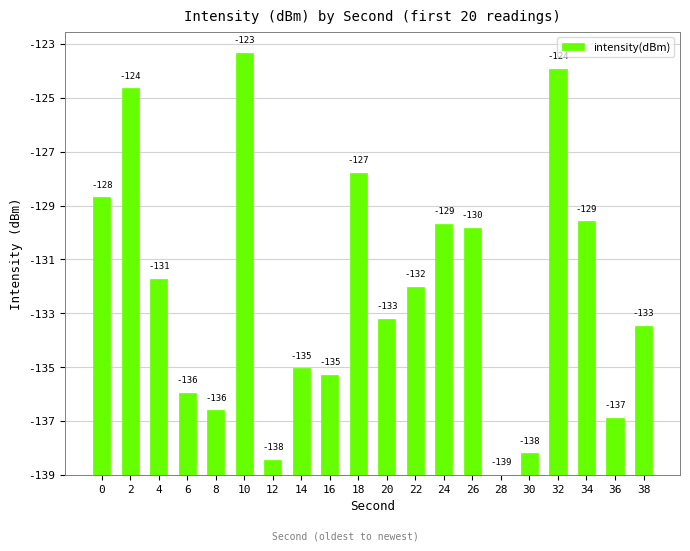

Are the bars horizontal?

No